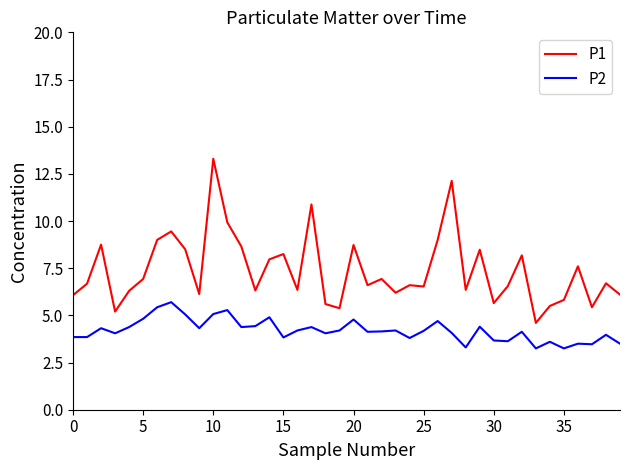

True or false: P1 and P2 intersect in this chart.

False